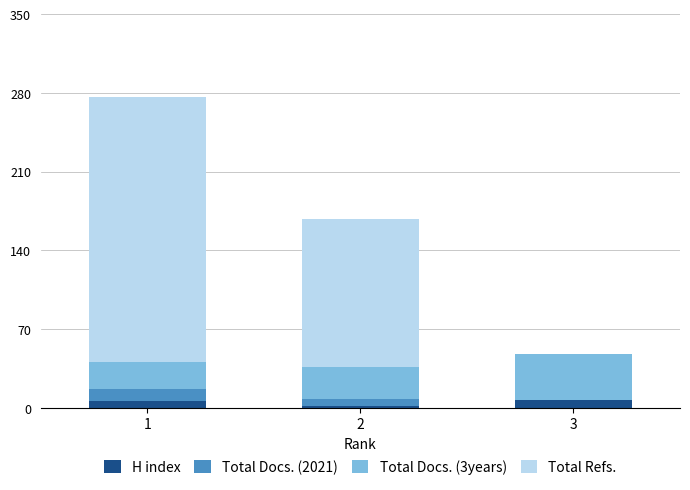

Where is Total Docs. (2021) nearest to the value 5?

2